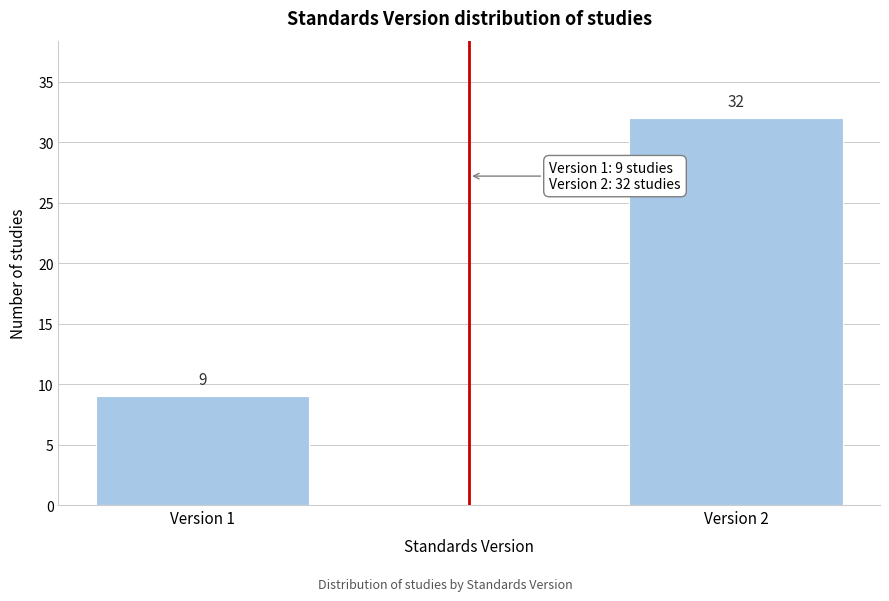

Reading right to left, what are all the values shown in this chart?

32	9